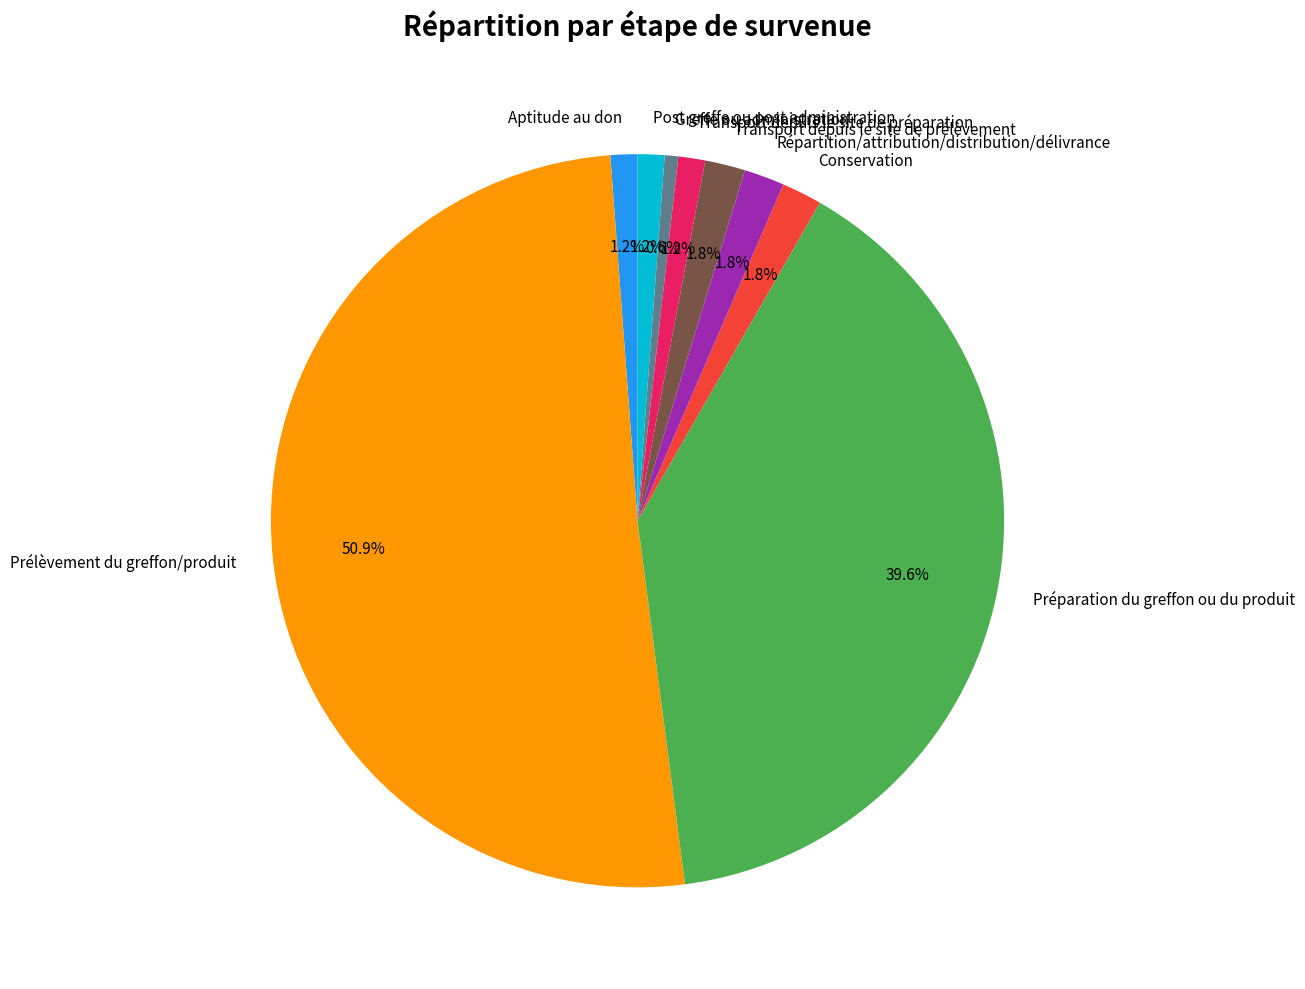

True or false: Transport depuis le site de préparation accounts for 1% of the total.

True